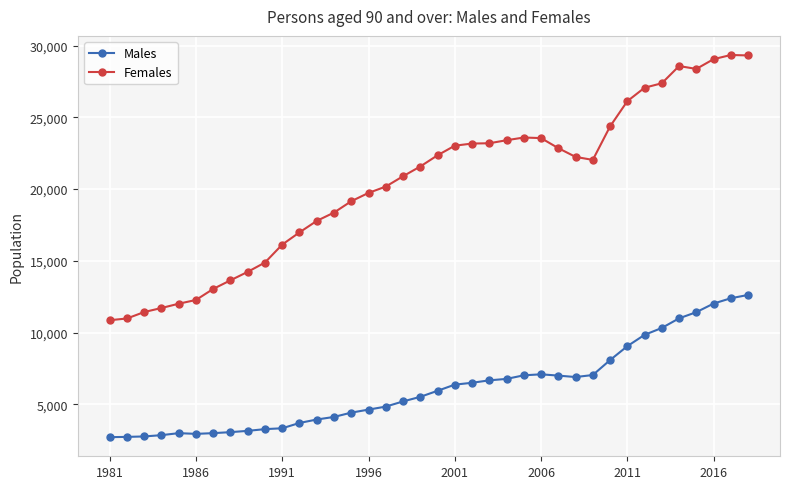

Rank the series by their maximum value, from lowest to highest.

Males, Females